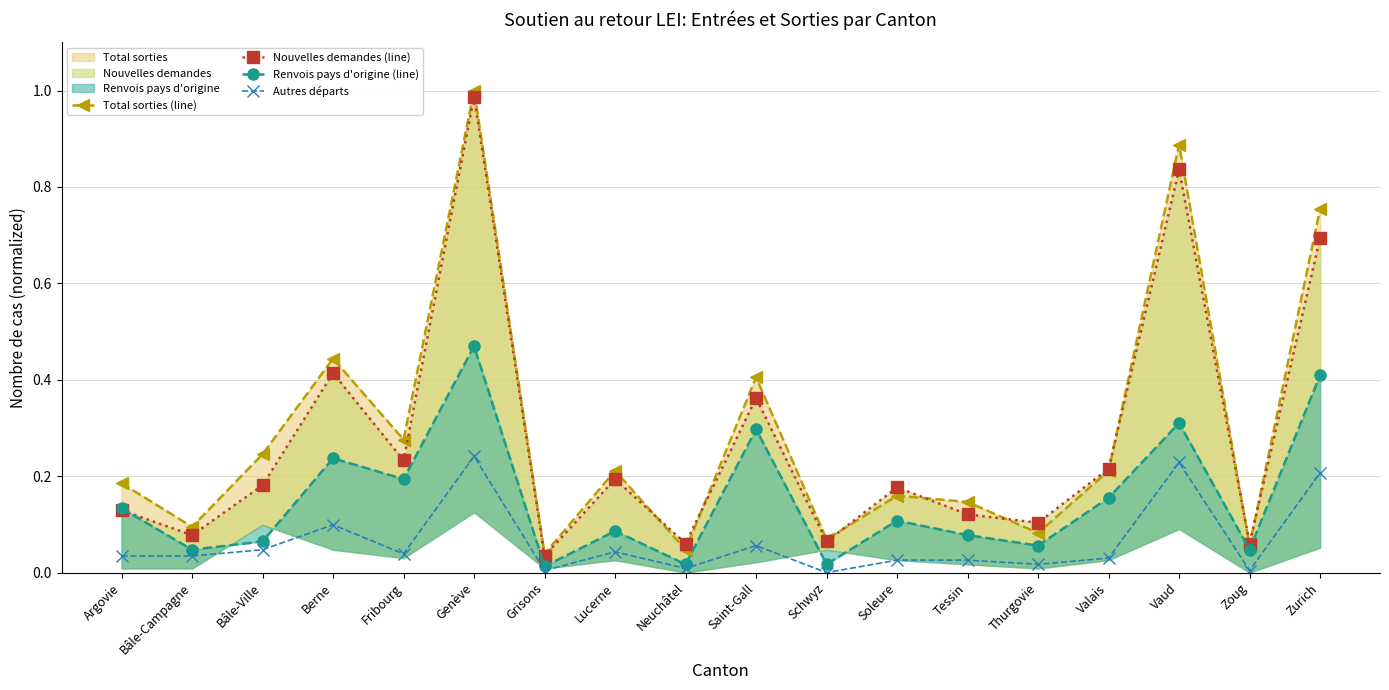

Count the number of categories in the chart.

18